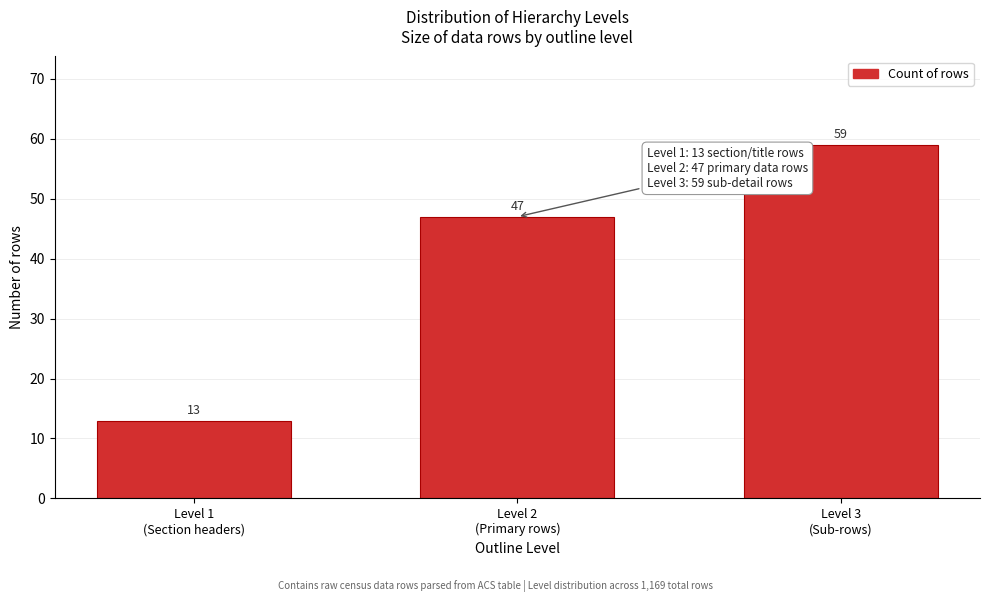

Reading left to right, list all the values displayed in this chart.

13	47	59